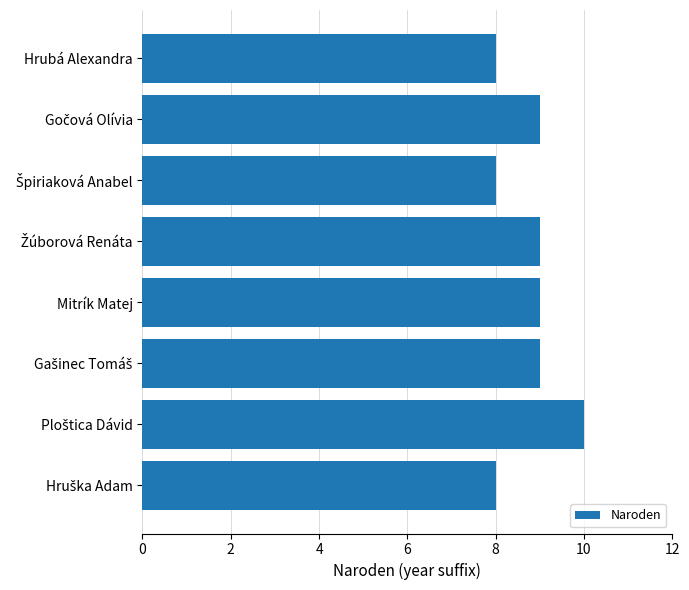

What is the minimum value shown in the chart?

8